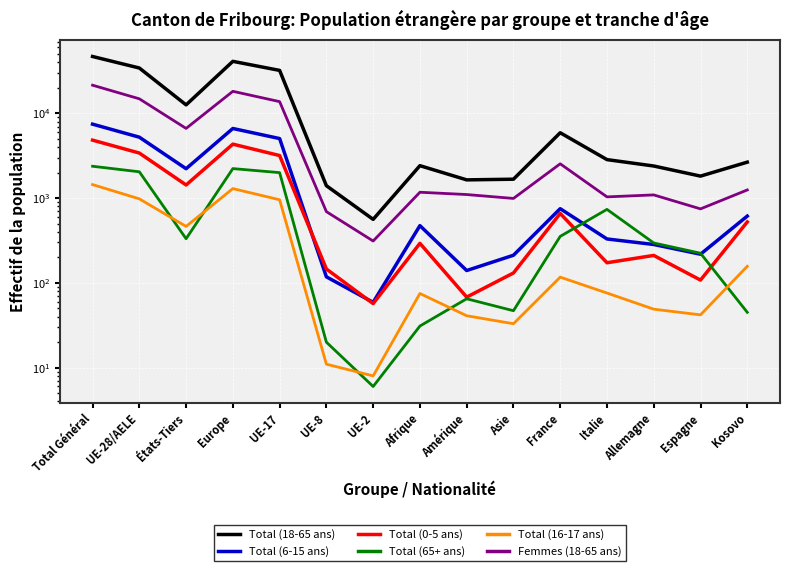

List the series in order of their peak value, highest first.

Total (18-65 ans), Femmes (18-65 ans), Total (6-15 ans), Total (0-5 ans), Total (65+ ans), Total (16-17 ans)